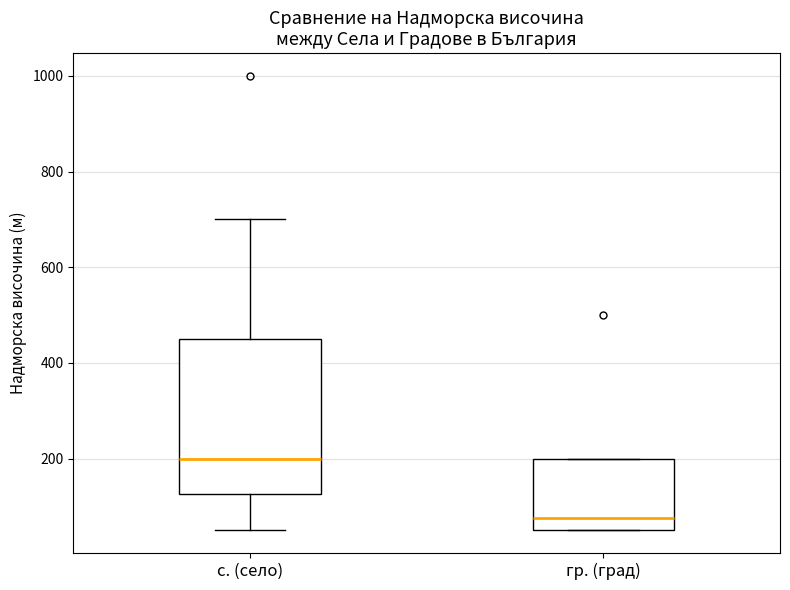

Which box is the tallest, from its lower edge to its upper edge?

с. (село)